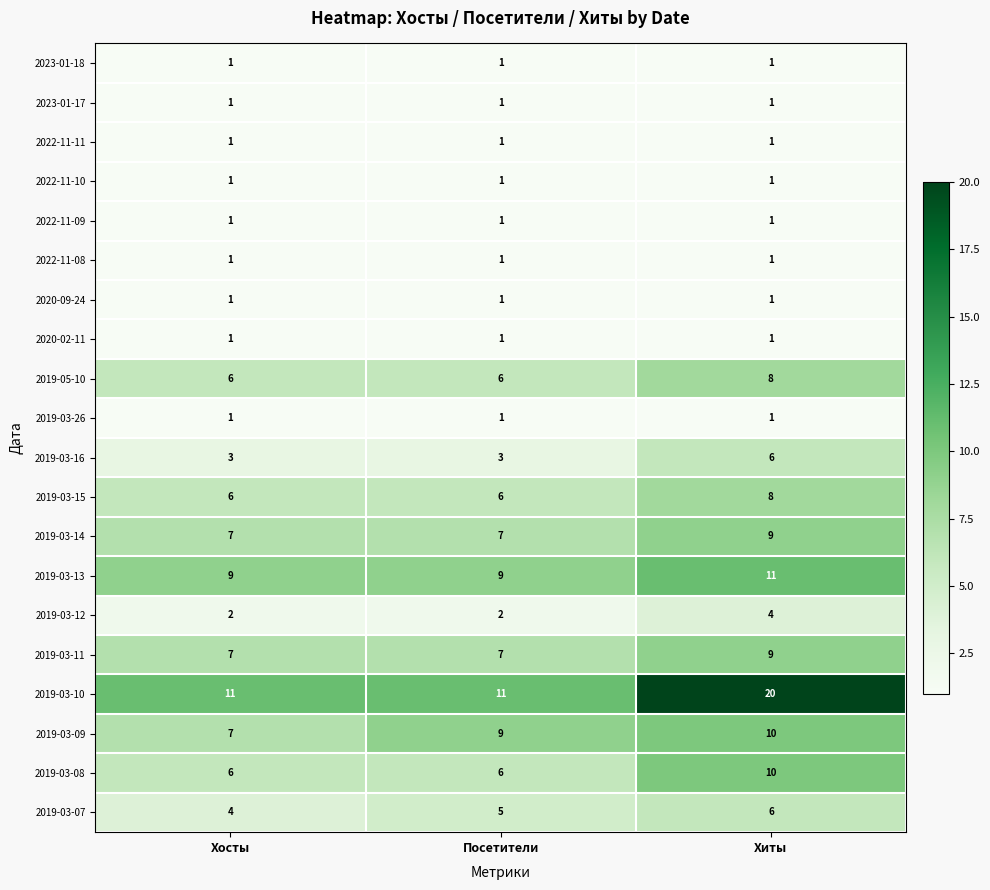

How many data points does each series have?

3